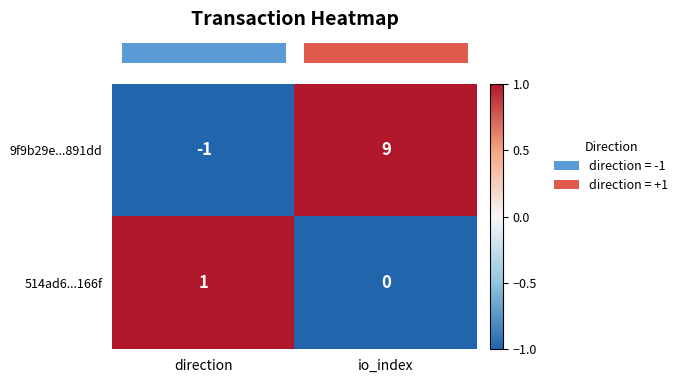

At how many categories does at least one series exceed 0?

2